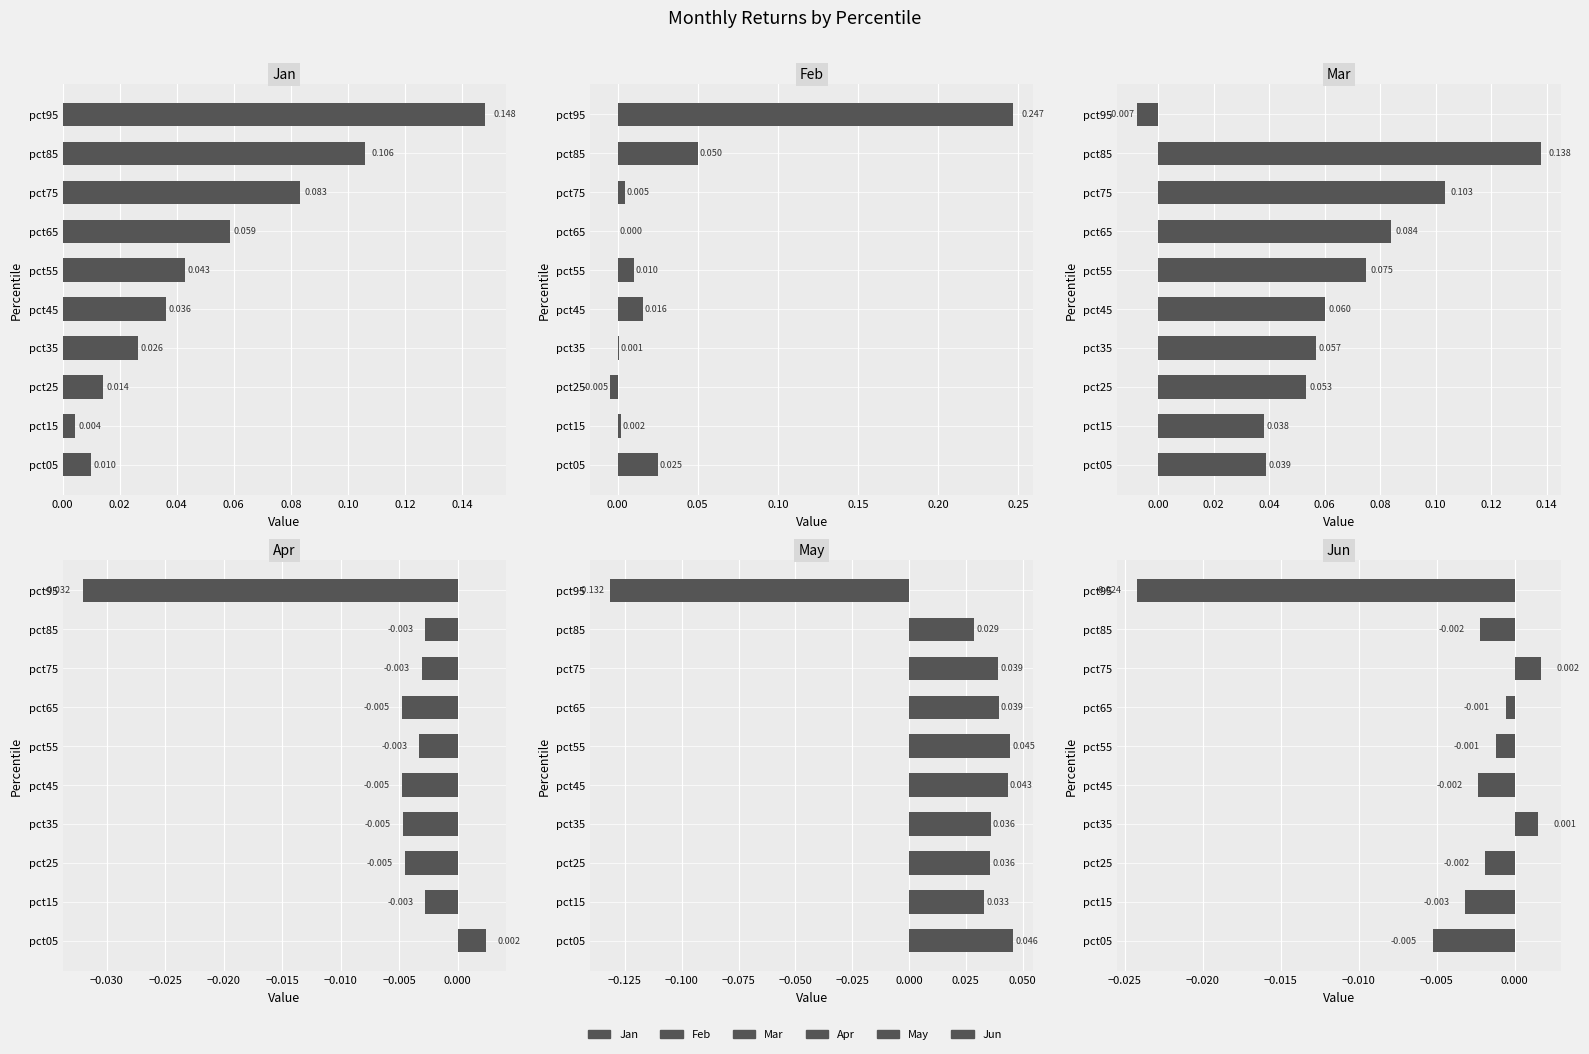

List the series in order of their peak value, lowest first.

Jun, Apr, May, Mar, Jan, Feb